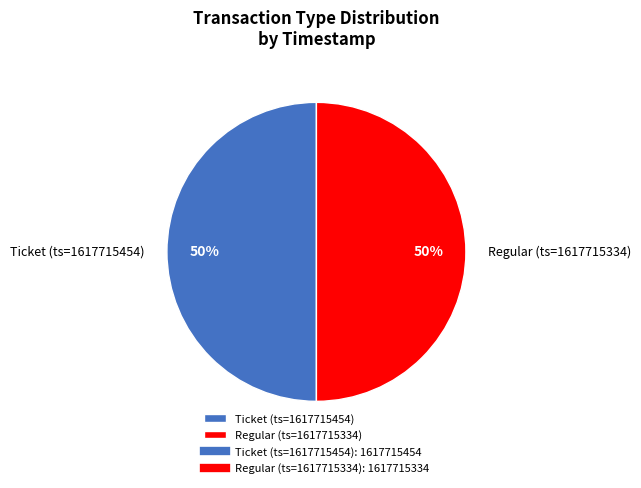

True or false: Ticket (ts=1617715454) accounts for 44% of the total.

False